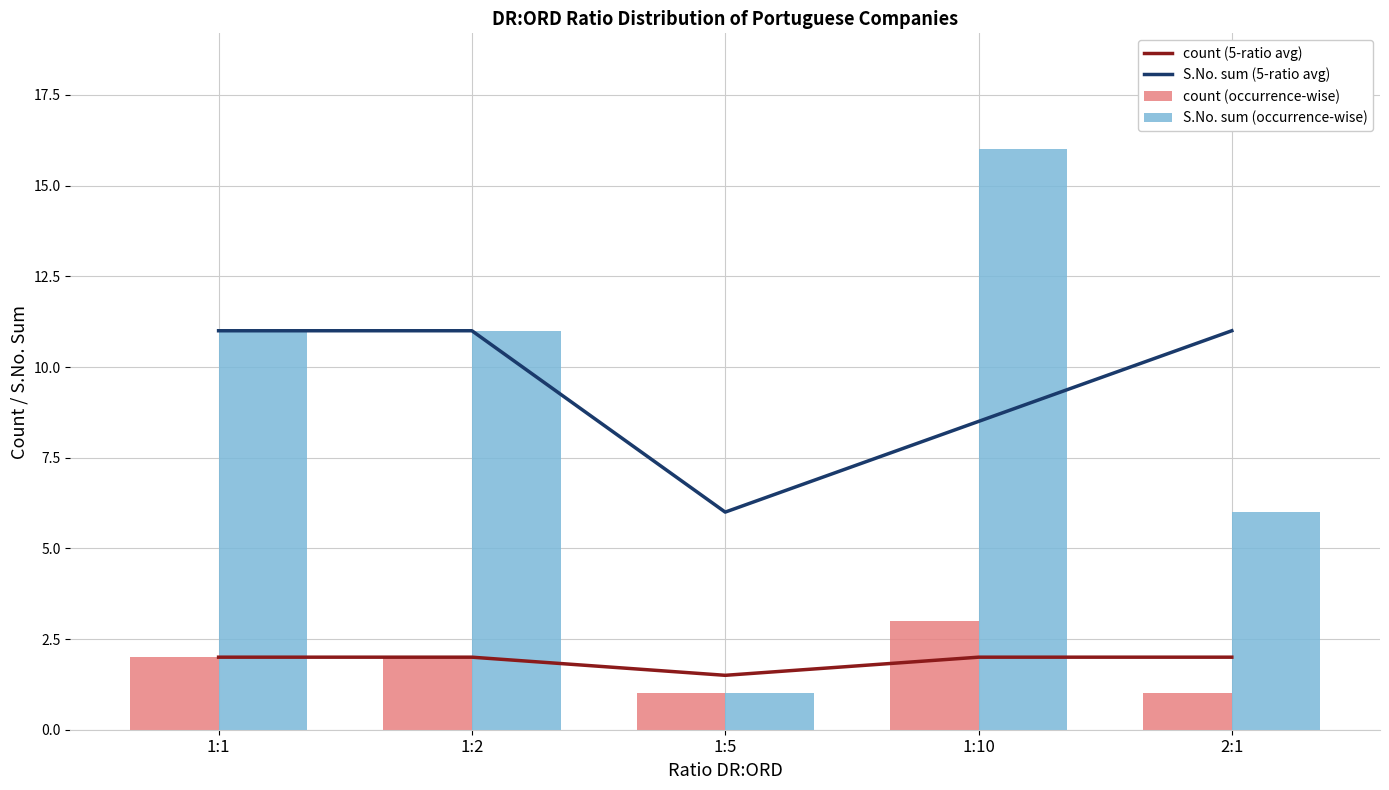

Reading right to left, extract all data points from this chart.

count (5-ratio avg): 2:1=2.0	1:10=2.0	1:5=1.5	1:2=2.0	1:1=2.0
S.No. sum (5-ratio avg): 2:1=11.0	1:10=8.5	1:5=6.0	1:2=11.0	1:1=11.0
count (occurrence-wise): 2:1=1.0	1:10=3.0	1:5=1.0	1:2=2.0	1:1=2.0
S.No. sum (occurrence-wise): 2:1=6.0	1:10=16.0	1:5=1.0	1:2=11.0	1:1=11.0